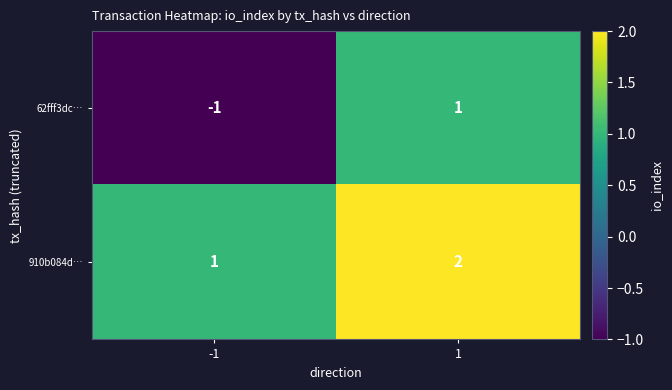

What is the difference between the highest and lowest values at -1?

2